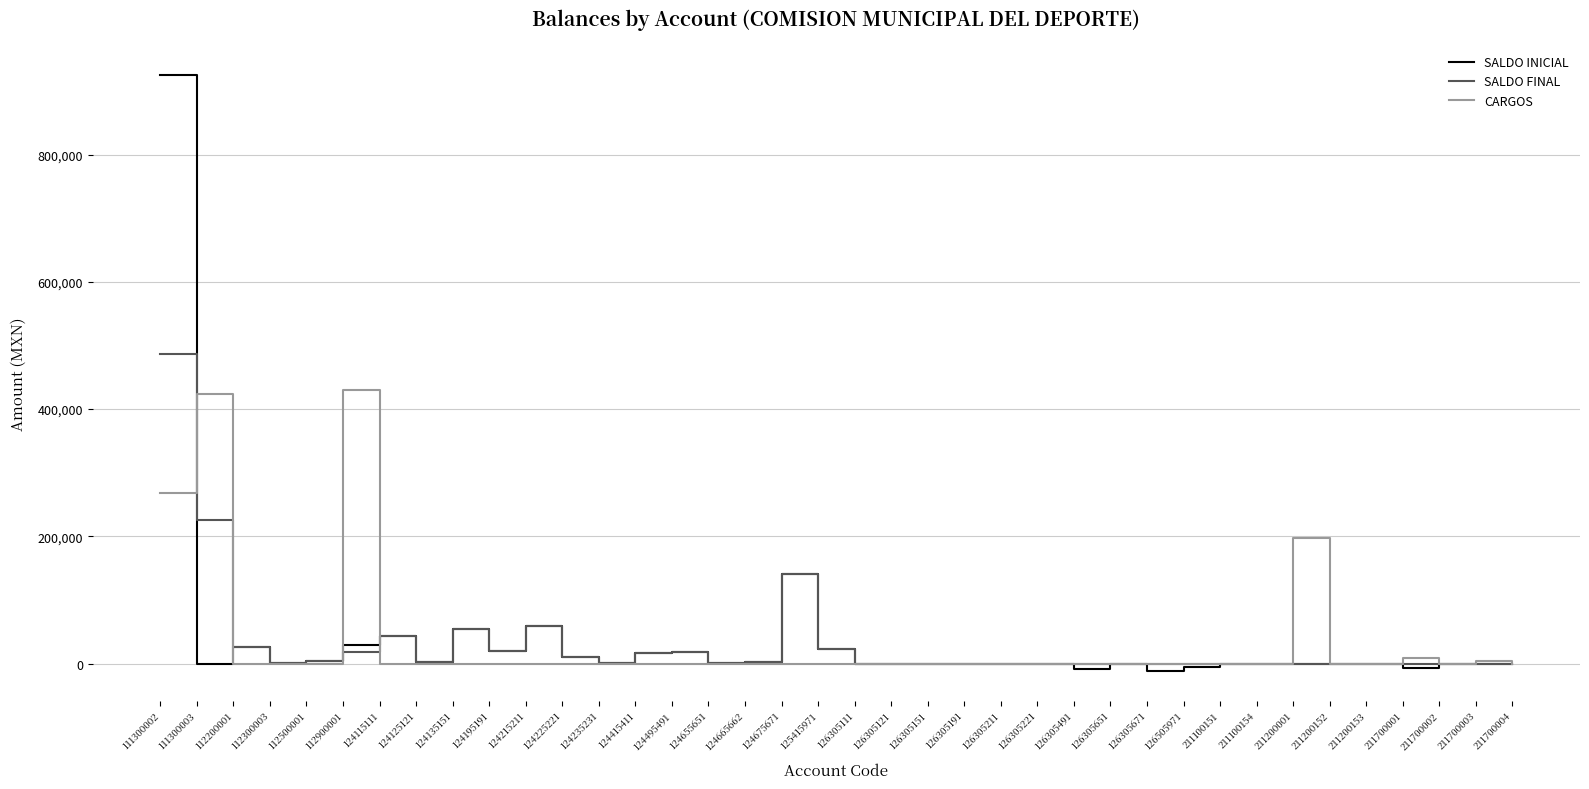

What is the approximate value of CARGOS at 111300002?

267273.8